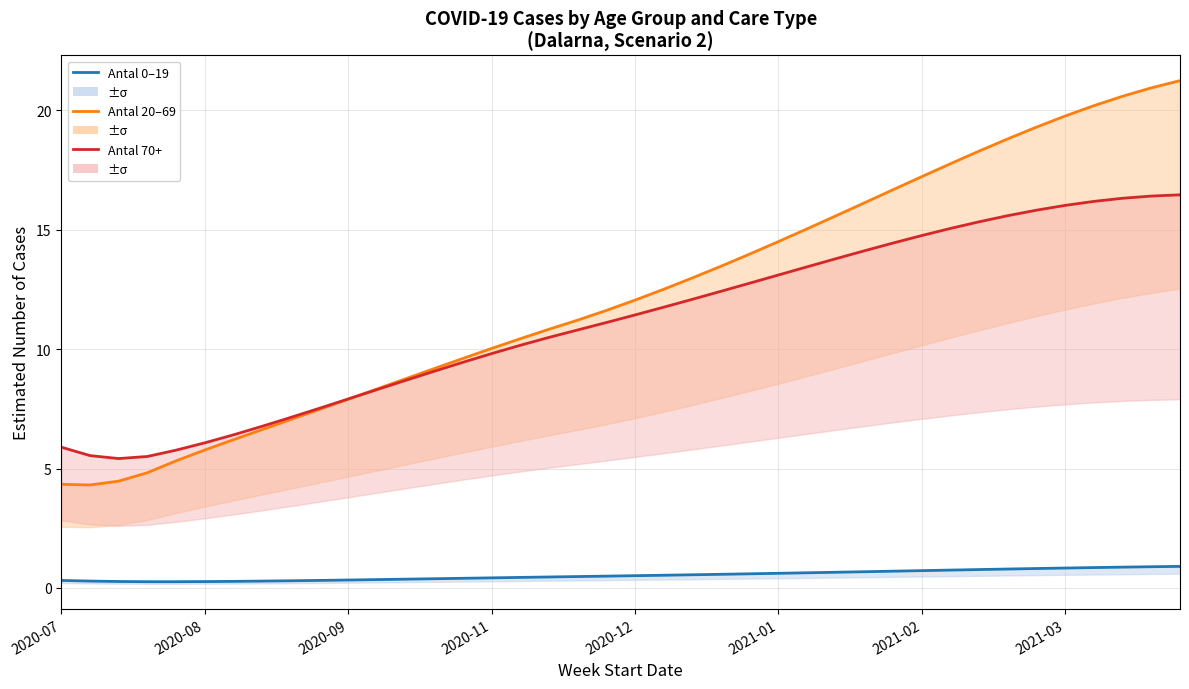

What value does the Antal 0–19 series have at 9?

0.3